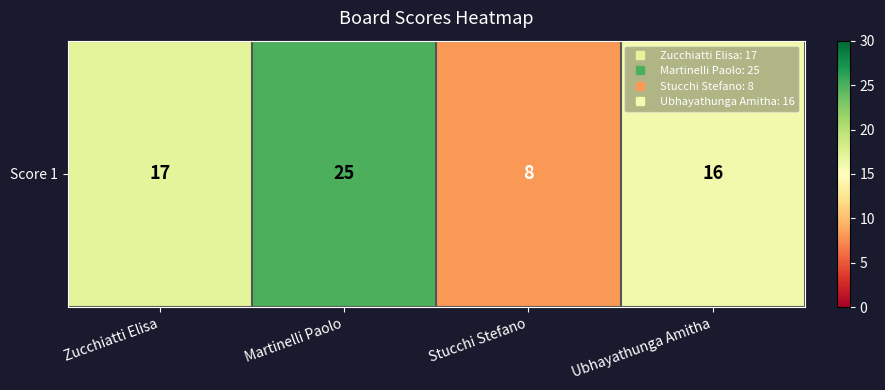

What is the approximate value at Martinelli Paolo?

25